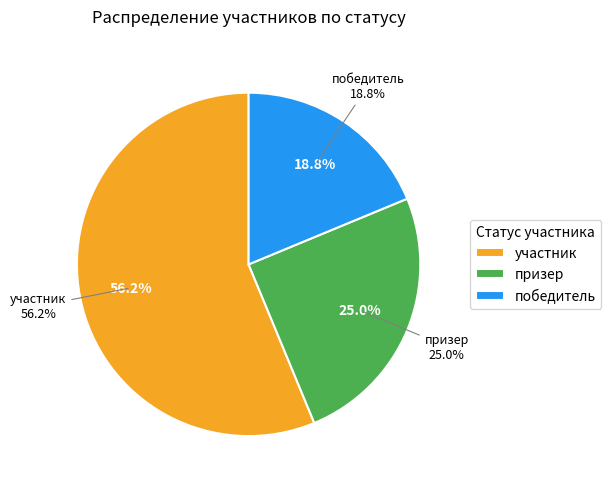

Which category has the smallest portion of the pie?

победитель